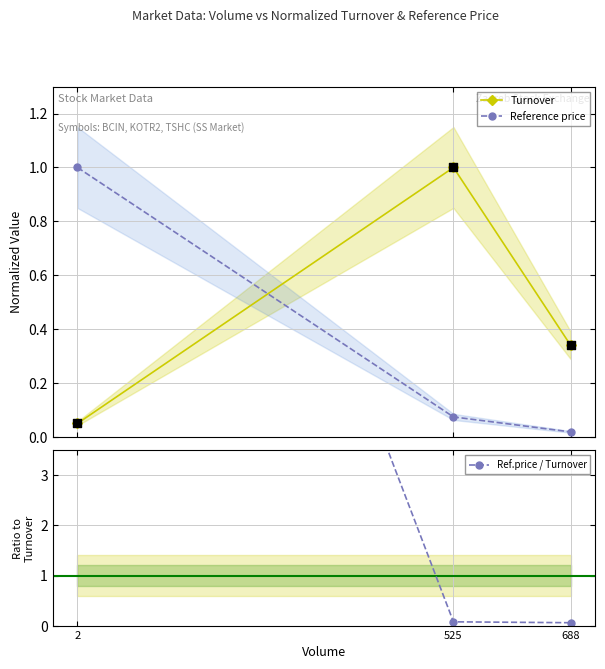

Which series reaches the maximum Y coordinate?

Ref.price / Turnover